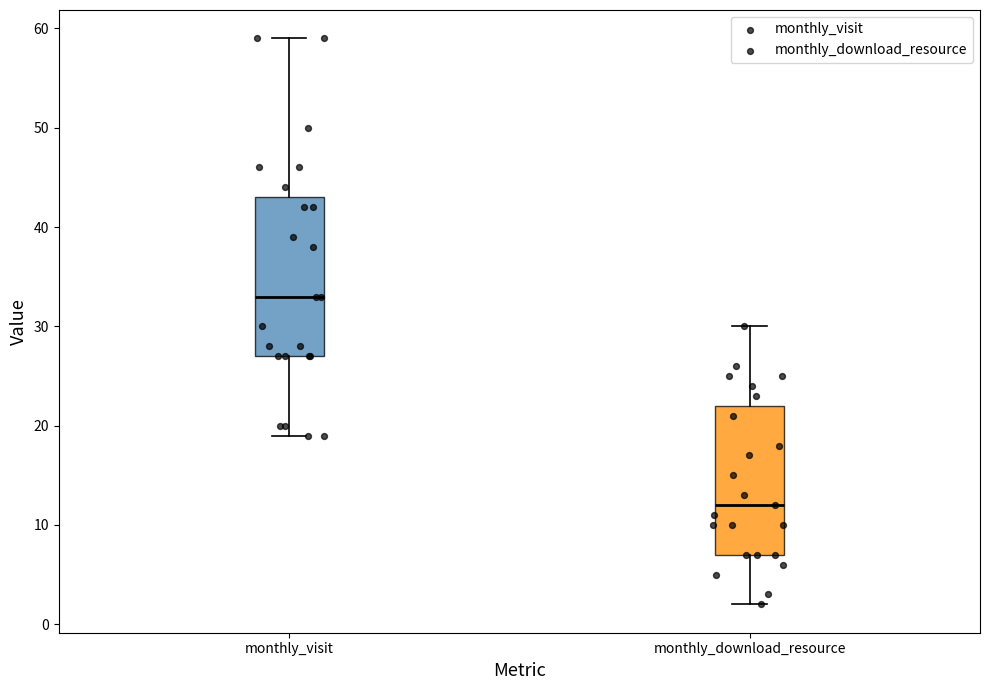

Reading left to right, read every box against the y-axis: the position of its median line, the range the box covers, and the ends of its whiskers. The values are not printed on the chart, so give them approximately, as read against the axis.

monthly_visit: median 33, box 27 to 43, whiskers 19 to 59
monthly_download_resource: median 12, box 7 to 22, whiskers 2 to 30